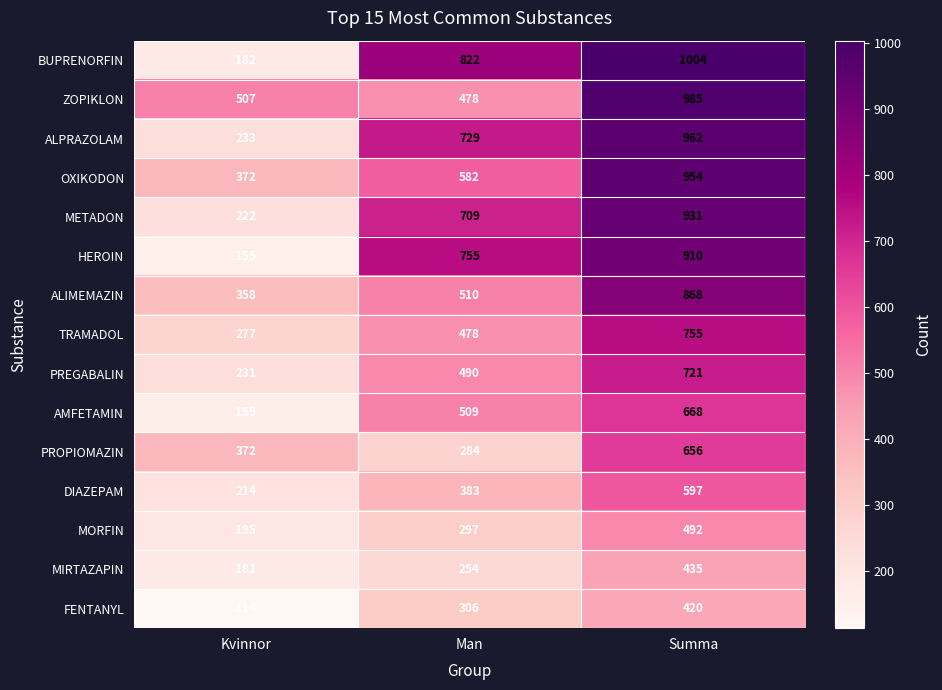

Which series has the widest spread of values?

BUPRENORFIN